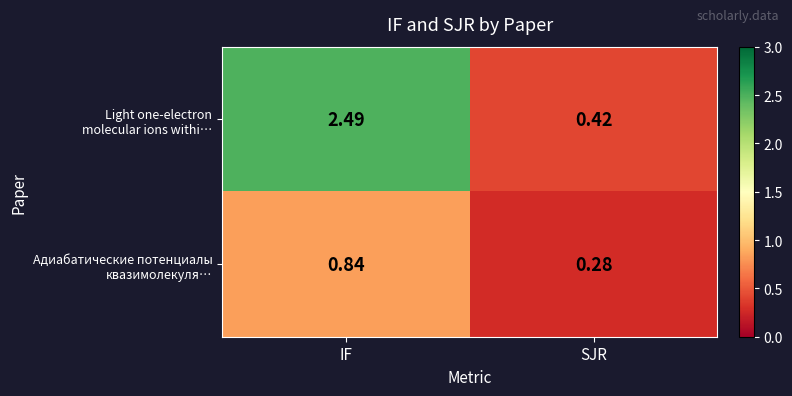

At which category is the sum across all series the highest?

IF